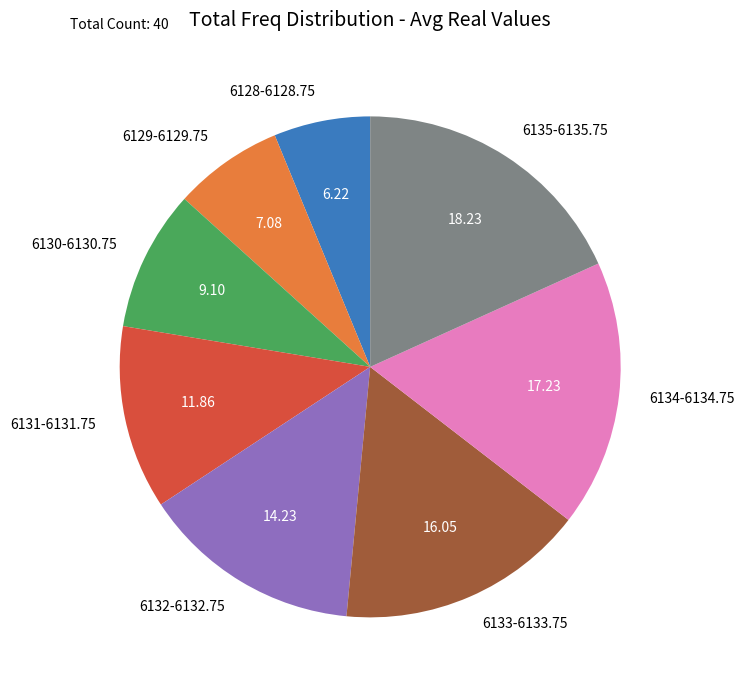

What is the smallest slice in the pie chart?

6128-6128.75